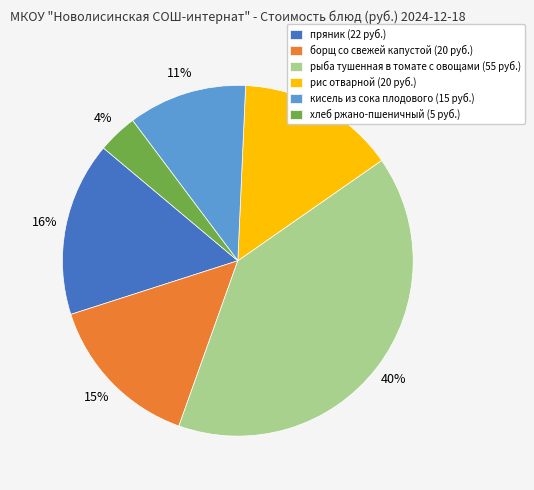

Is the sum of кисель из сока плодового (15 руб.) and рыба тушенная в томате с овощами (55 руб.) greater than half?

Yes